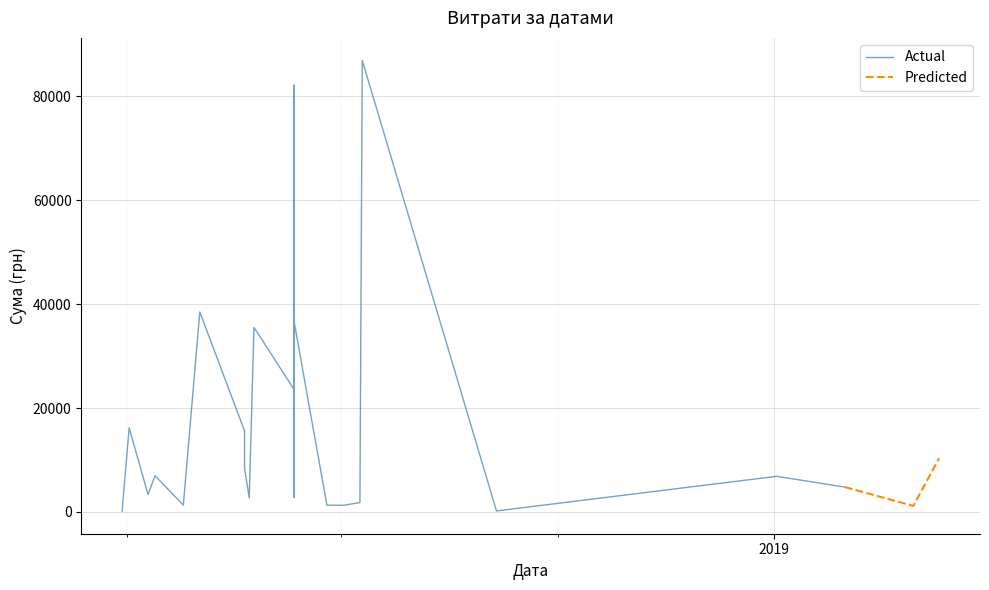

What is the greatest value displayed?

86900.0